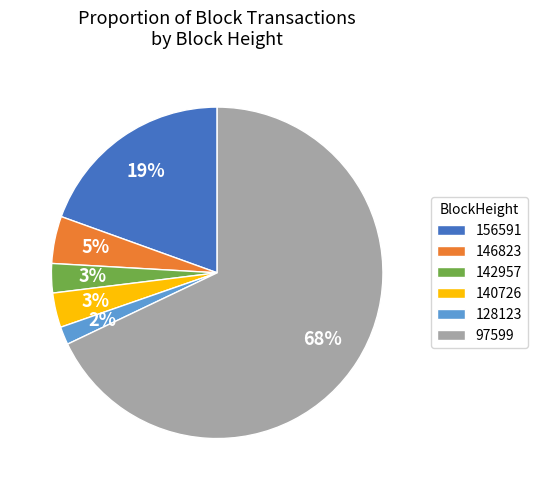

How many slices are in this pie chart?

6